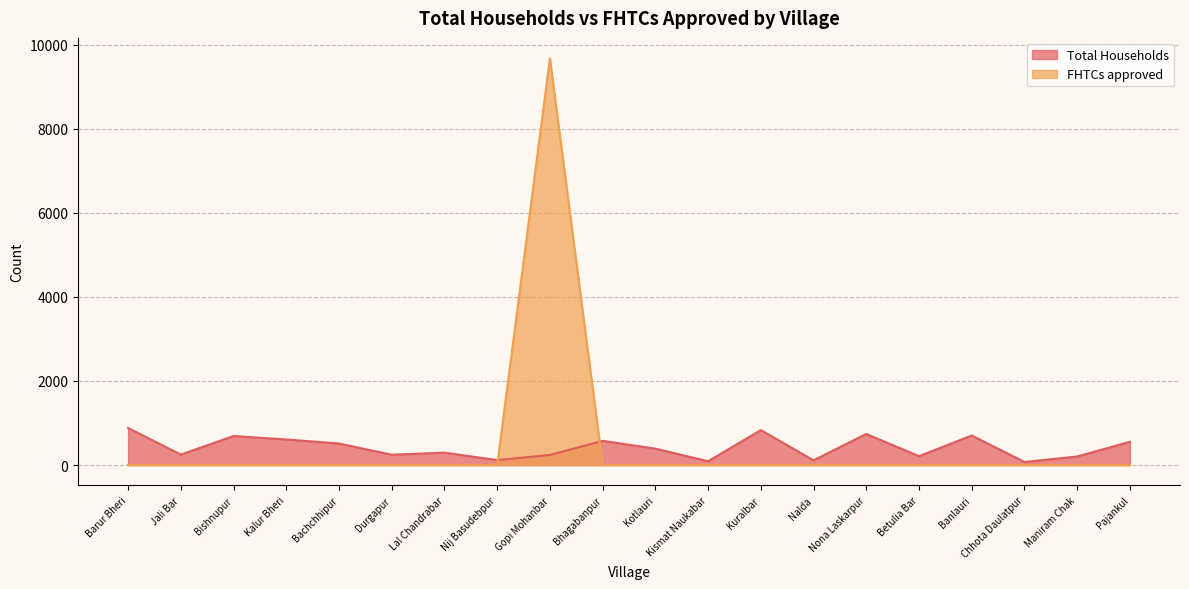

The value of FHTCs approved at Durgapur is 6558. True or false?

False